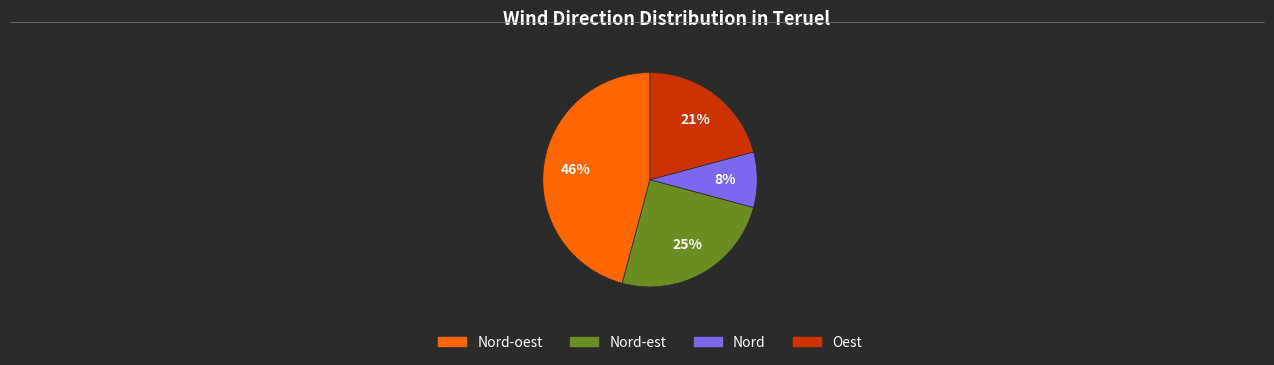

Is there any slice that represents more than half of the pie?

No